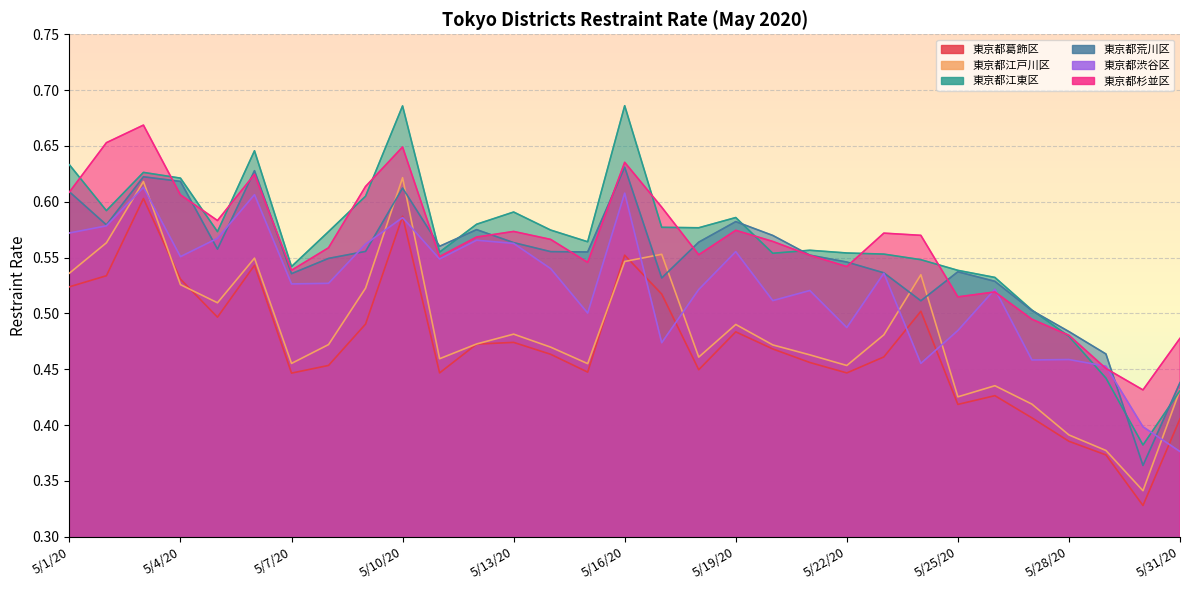

List the series in order of their peak value, highest first.

東京都江東区, 東京都杉並区, 東京都荒川区, 東京都江戸川区, 東京都渋谷区, 東京都葛飾区